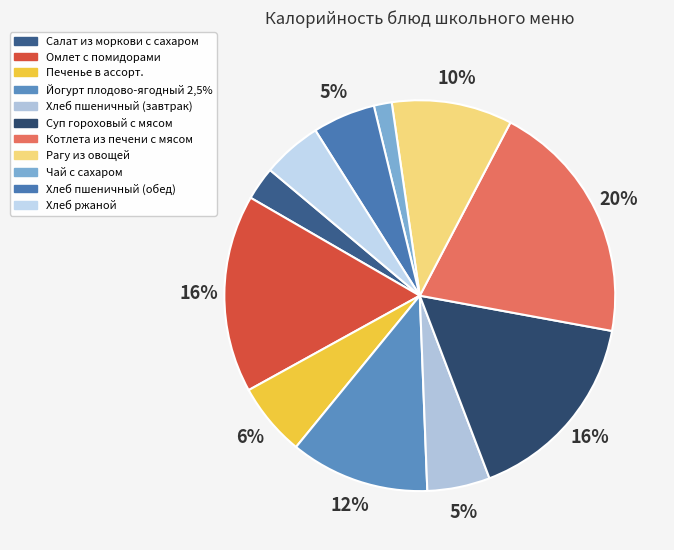

To the nearest percent, what is the average slice percentage?

9%